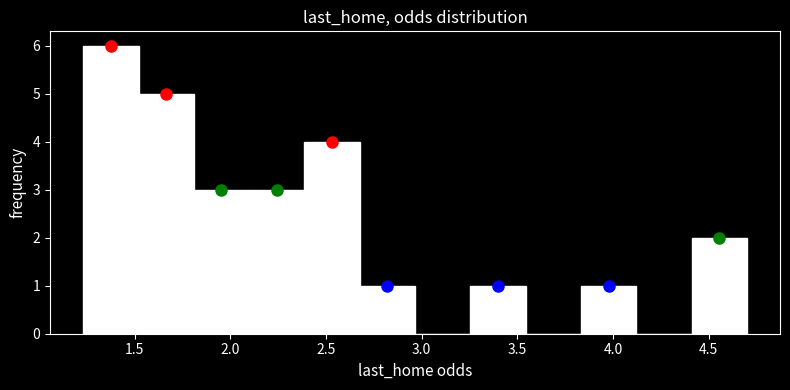

Reading left to right, transcribe this chart: for each bar, give the range it covers on the x-axis and its height. Neither the bar edges nor the heights are printed on the chart, so give them approximately, as read against the axes.

1.25 to 1.50: 6
1.50 to 1.80: 5
1.80 to 2.10: 3
2.10 to 2.40: 3
2.40 to 2.70: 4
2.70 to 2.95: 1
2.95 to 3.25: 0
3.25 to 3.55: 1
3.55 to 3.85: 0
3.85 to 4.10: 1
4.10 to 4.40: 0
4.40 to 4.70: 2